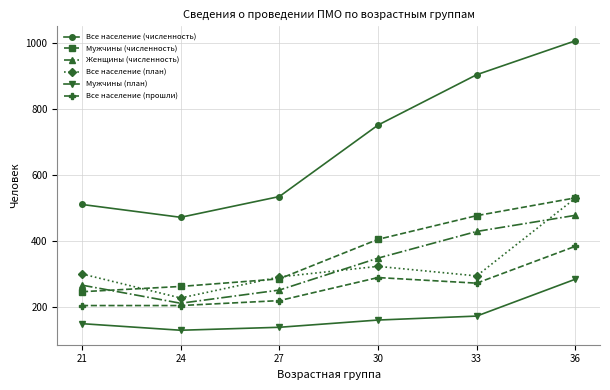

At how many categories does at least one series exceed 972?

1